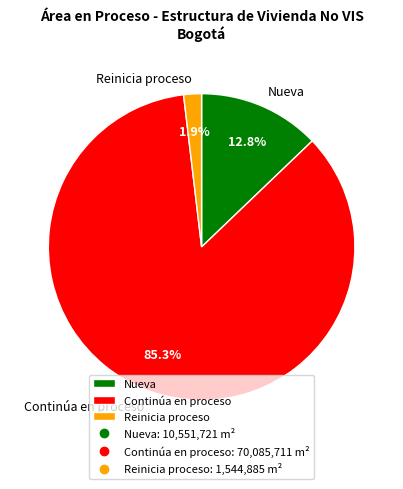

Which has a higher value, Nueva or Continúa en proceso?

Continúa en proceso